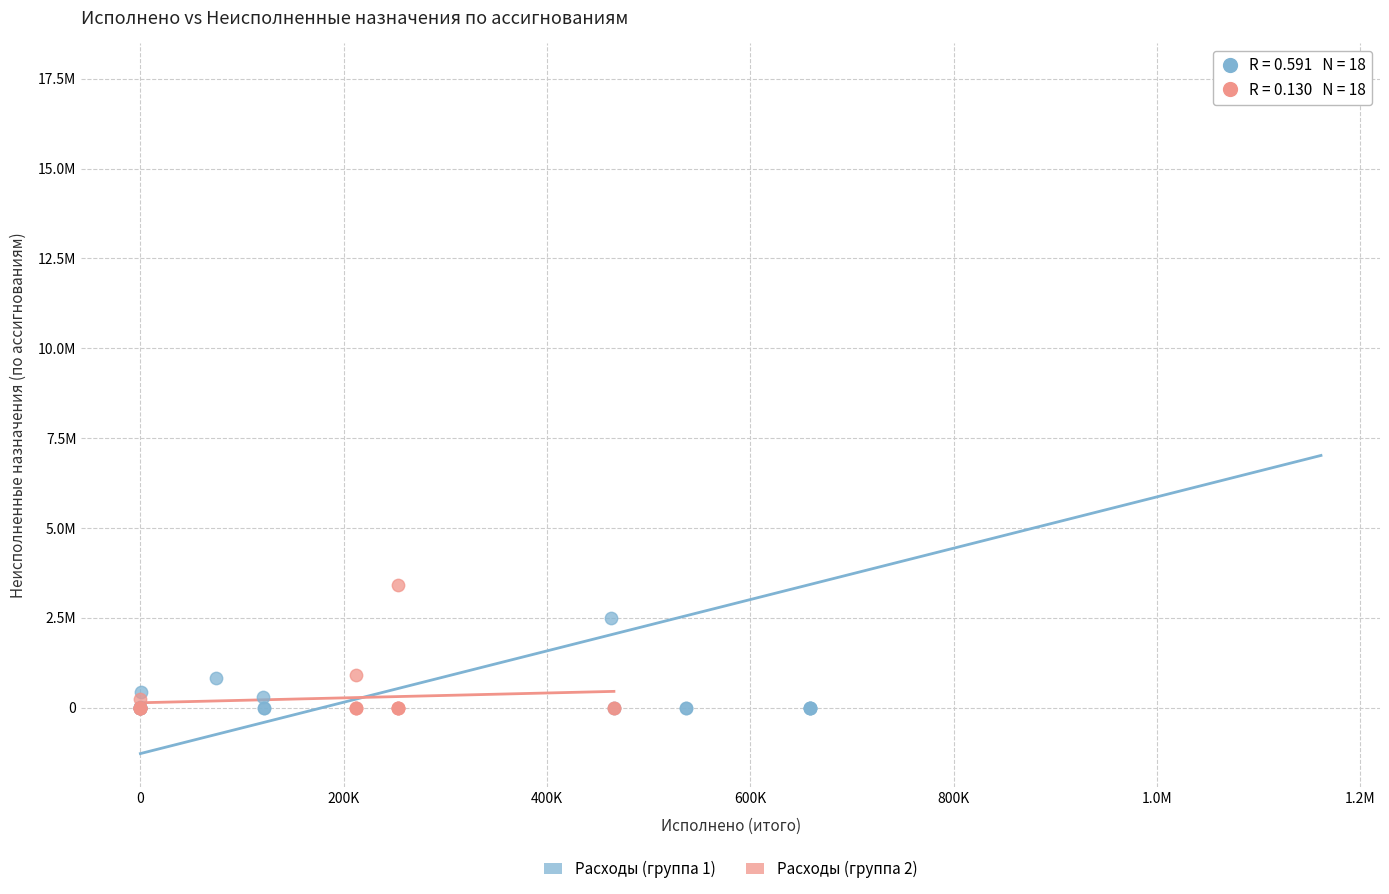

What are all the series names shown in the legend?

Расходы (группа 1), Расходы (группа 2)